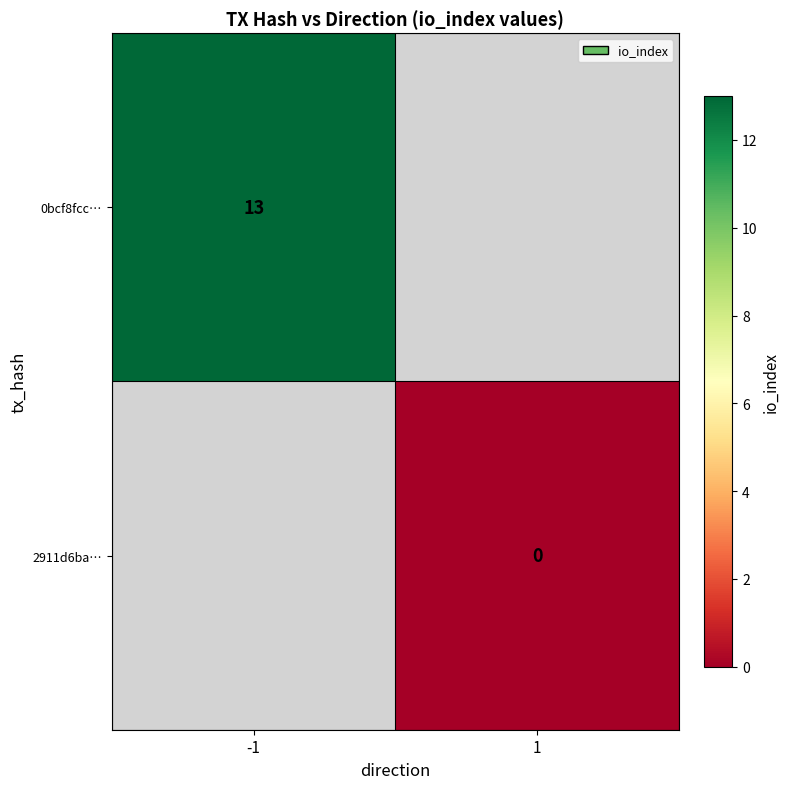

Is the value of 2911d6ba… at 1 greater than the value of 0bcf8fcc… at -1?

No